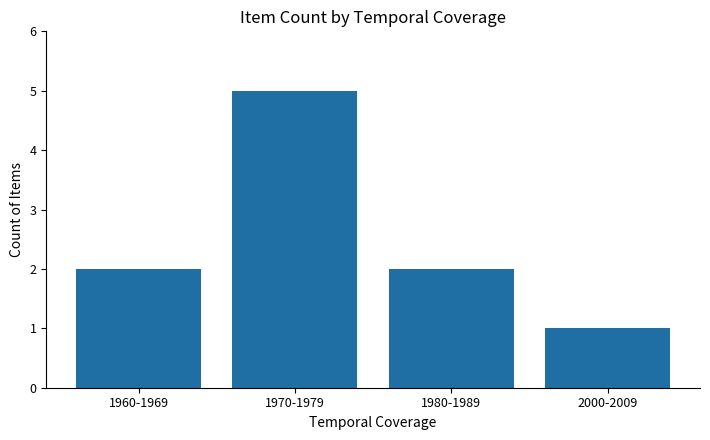

Does the chart contain stacked bars?

No